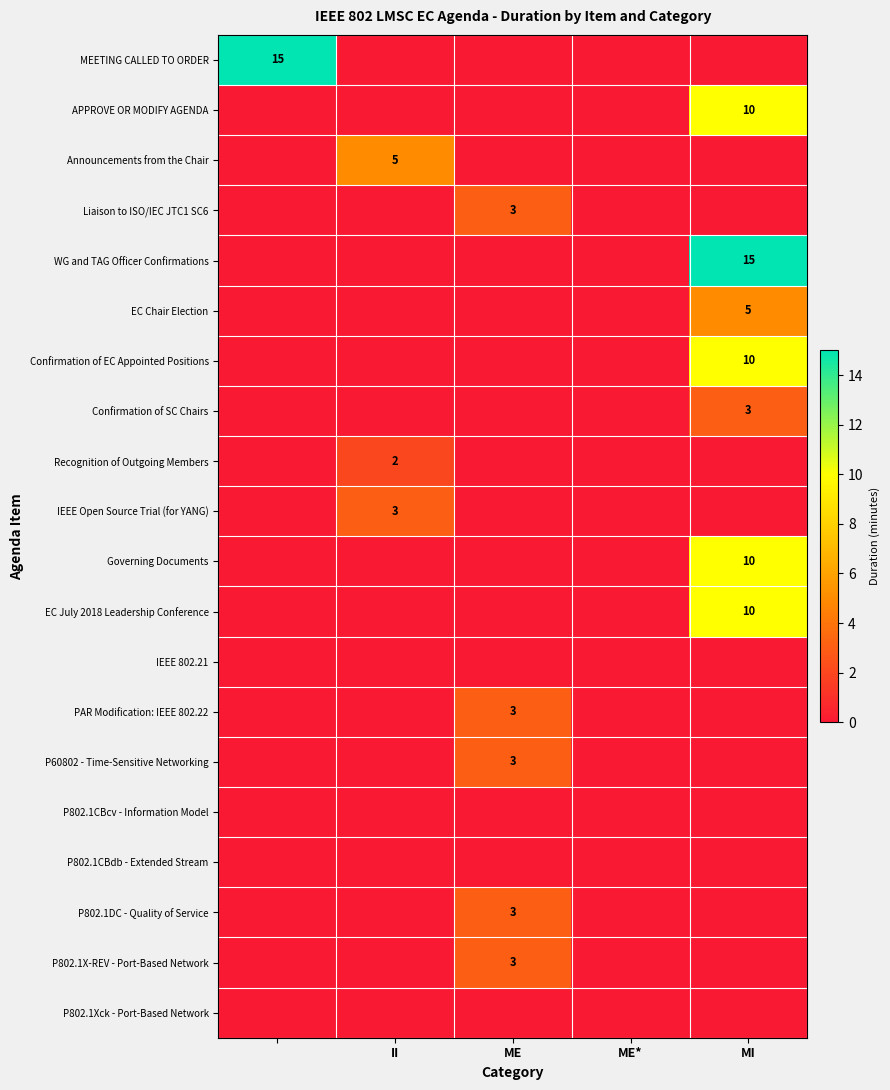

Is it true that Liaison to ISO/IEC JTC1 SC6 equals 2 at ME?

False